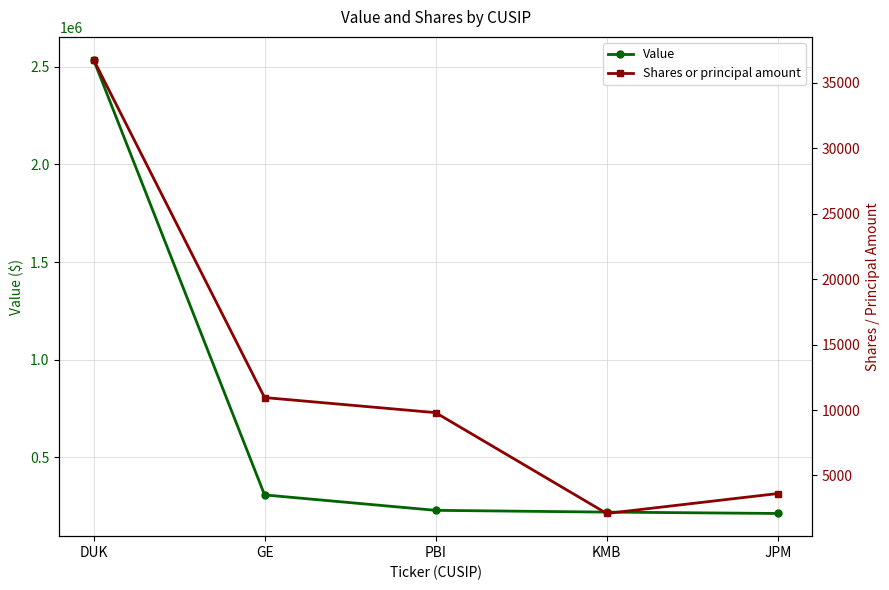

At how many categories does at least one series exceed 1670994?

1